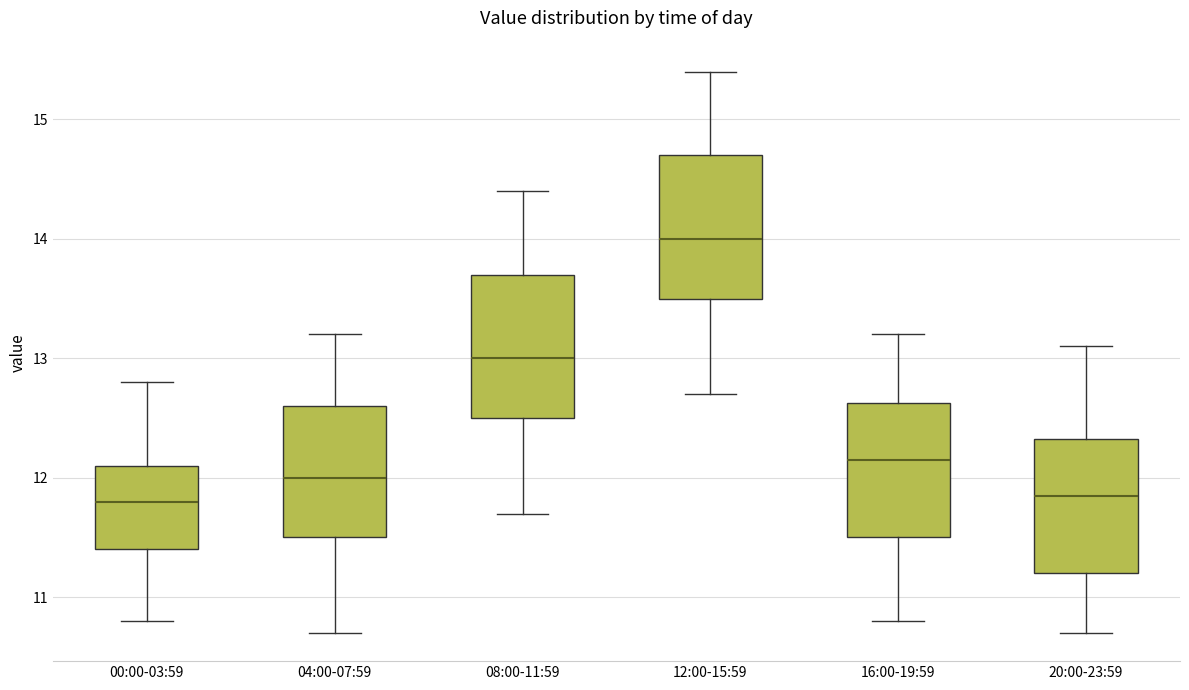

Reading left to right, read every box against the y-axis: the position of its median line, the range the box covers, and the ends of its whiskers. The values are not printed on the chart, so give them approximately, as read against the axis.

00:00-03:59: median 11.8, box 11.4 to 12.1, whiskers 10.8 to 12.8
04:00-07:59: median 12.0, box 11.5 to 12.6, whiskers 10.7 to 13.2
08:00-11:59: median 13.0, box 12.5 to 13.7, whiskers 11.7 to 14.4
12:00-15:59: median 14.0, box 13.5 to 14.7, whiskers 12.7 to 15.4
16:00-19:59: median 12.2, box 11.5 to 12.6, whiskers 10.8 to 13.2
20:00-23:59: median 11.9, box 11.2 to 12.3, whiskers 10.7 to 13.1